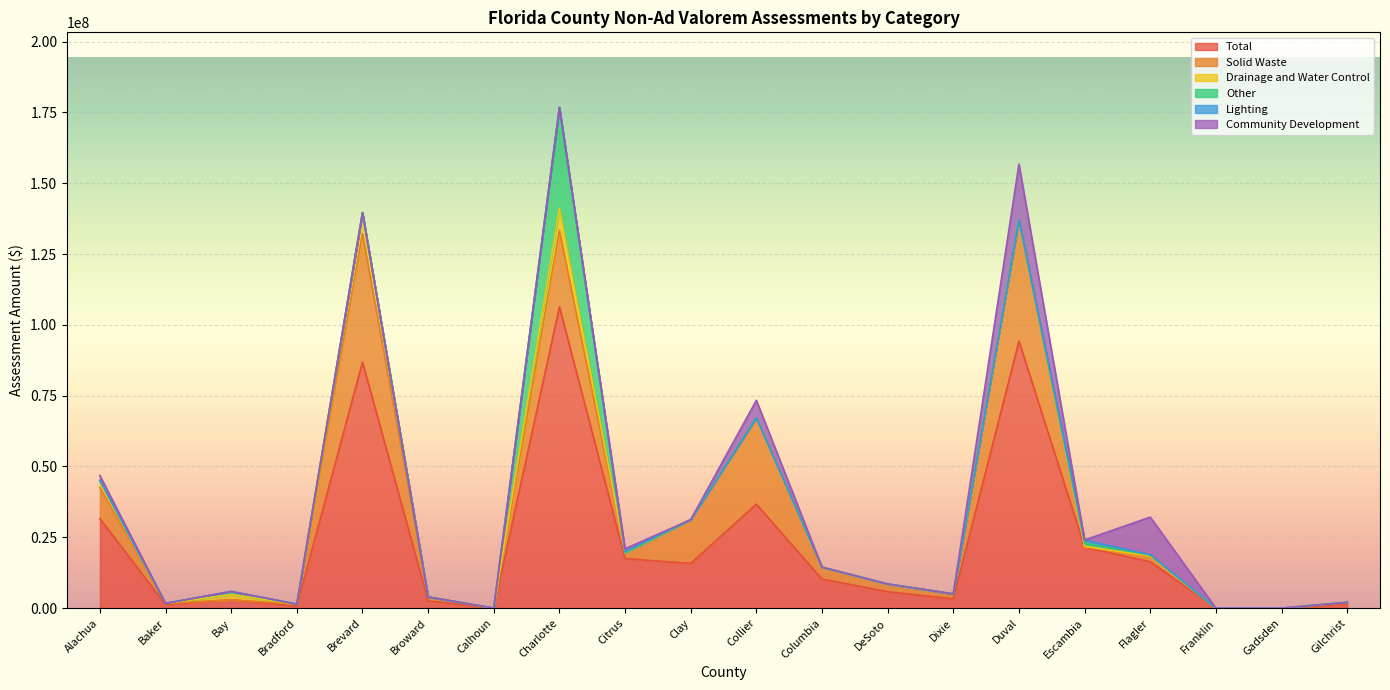

What are all the series names shown in the legend?

Total, Solid Waste, Drainage and Water Control, Other, Lighting, Community Development